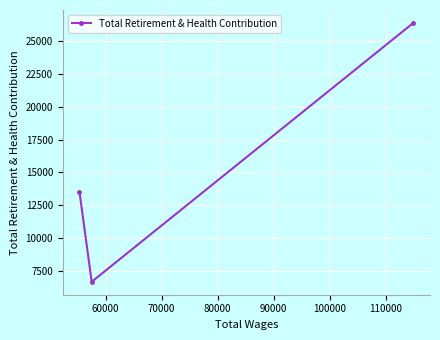

How many data points are less than 13535?

1